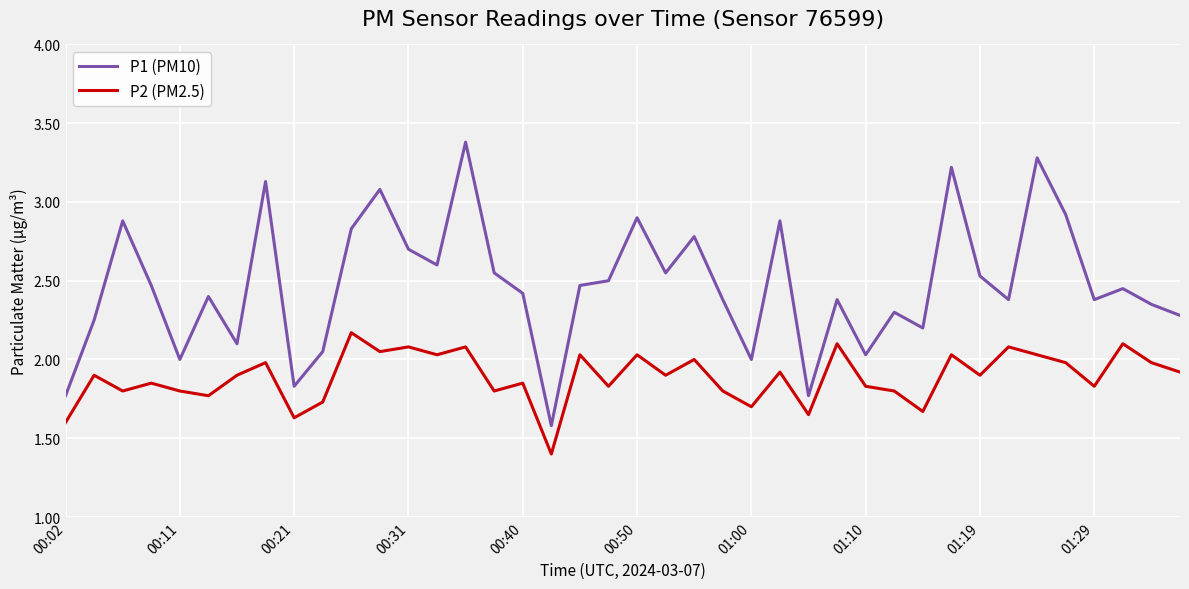

Which series has the largest range (max minus min)?

P1 (PM10)